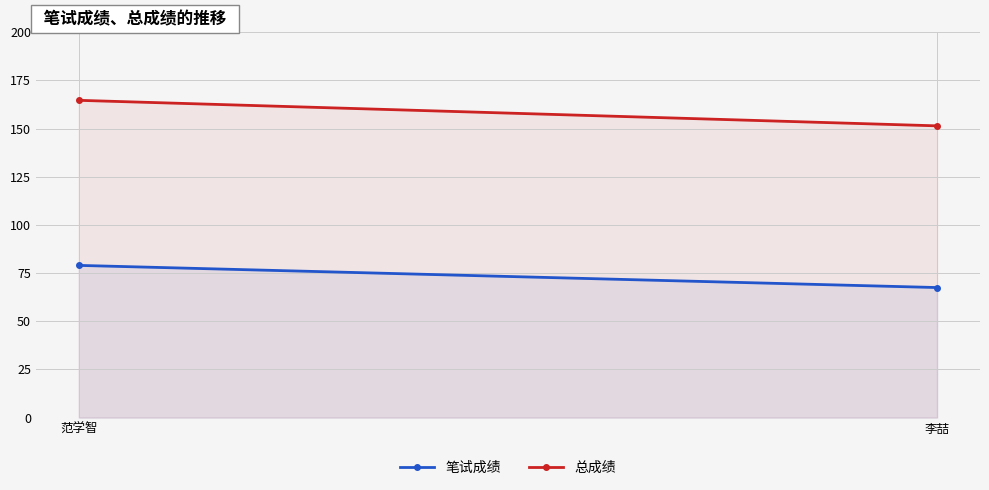

True or false: 笔试成绩 has a value of 40.1 at 范学智.

False